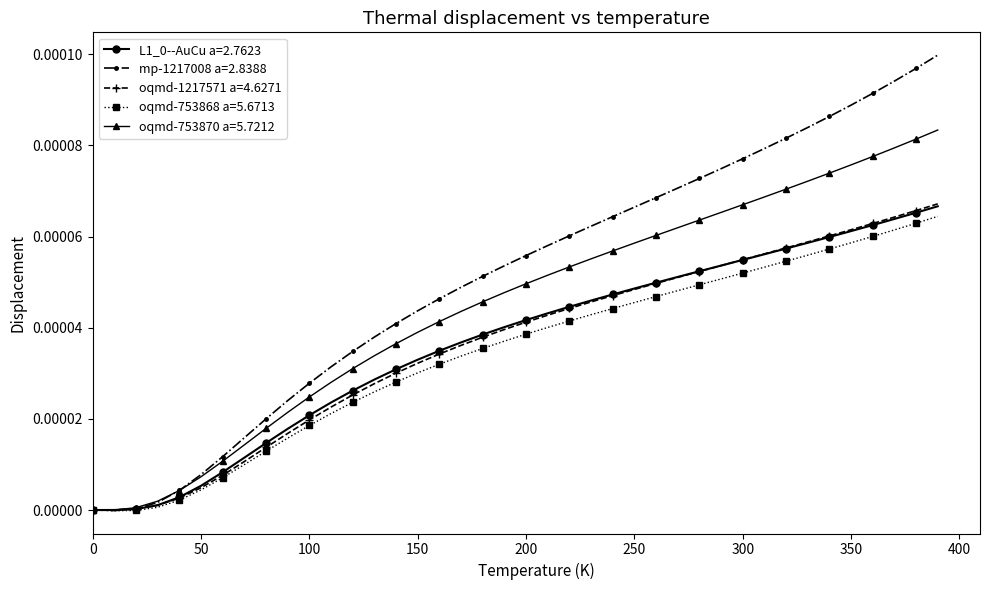

Count the number of data series in this chart.

5